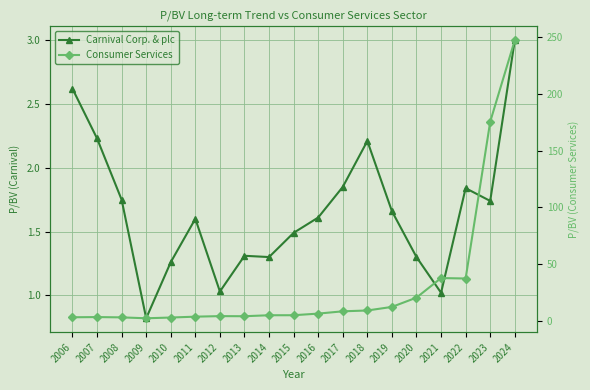

Reading left to right, extract all data points from this chart.

Carnival Corp. & plc: 2006=2.6	2007=2.2	2008=1.8	2009=0.8	2010=1.3	2011=1.6	2012=1.0	2013=1.3	2014=1.3	2015=1.5	2016=1.6	2017=1.9	2018=2.2	2019=1.7	2020=1.3	2021=1.0	2022=1.8	2023=1.7	2024=3.0
Consumer Services: 2006=3.3	2007=3.5	2008=3.2	2009=2.4	2010=3.1	2011=3.8	2012=4.3	2013=4.2	2014=5.1	2015=5.1	2016=6.5	2017=8.5	2018=9.3	2019=12.4	2020=20.6	2021=37.8	2022=37.4	2023=175.4	2024=247.1